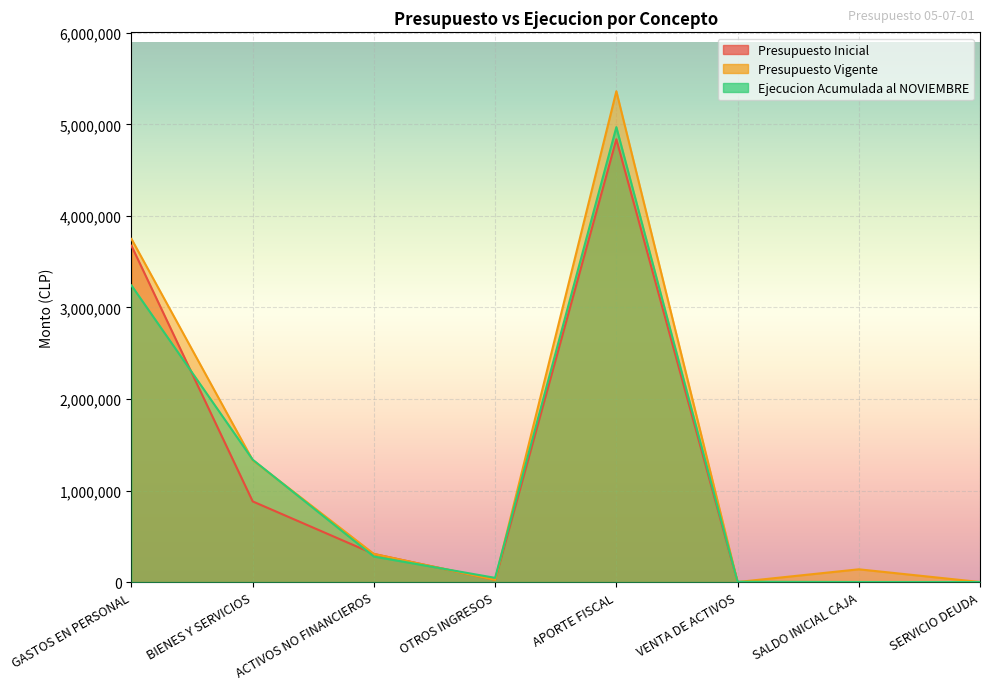

Is it true that Ejecucion Acumulada al NOVIEMBRE equals 2910 at VENTA DE ACTIVOS?

True